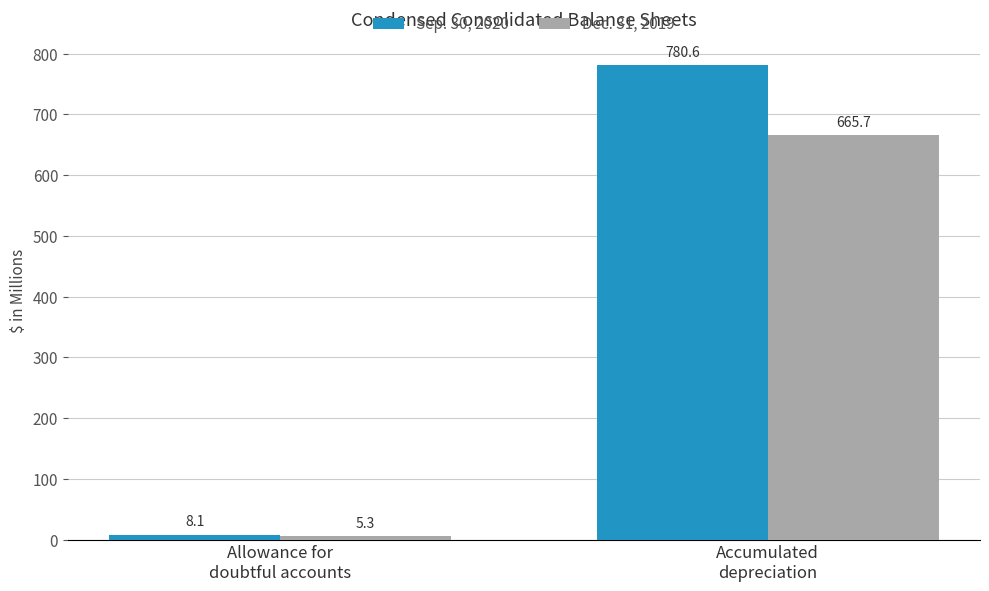

What is the minimum value for Dec. 31, 2019?

5.3